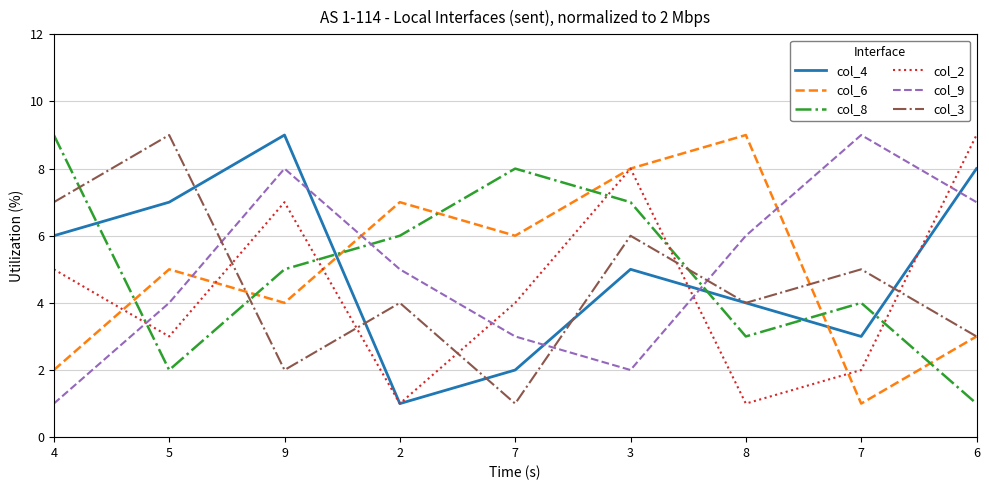

What are all the series names shown in the legend?

col_4, col_6, col_8, col_2, col_9, col_3